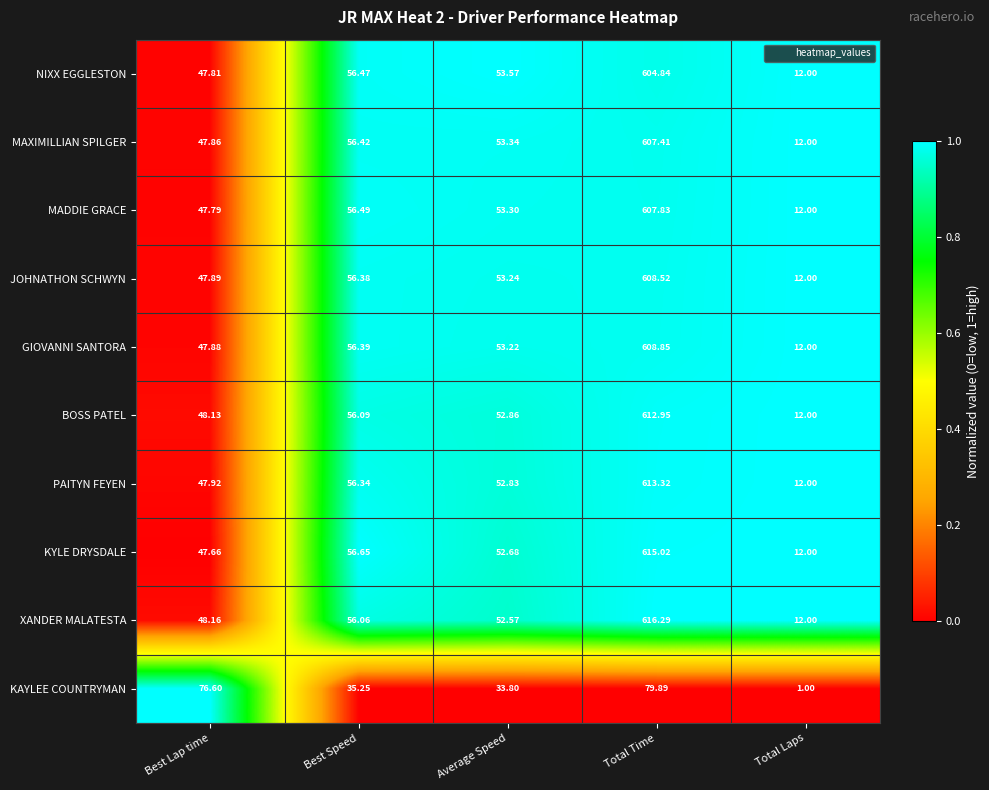

Which series changed the most between Best Lap time and Average Speed?

KAYLEE COUNTRYMAN